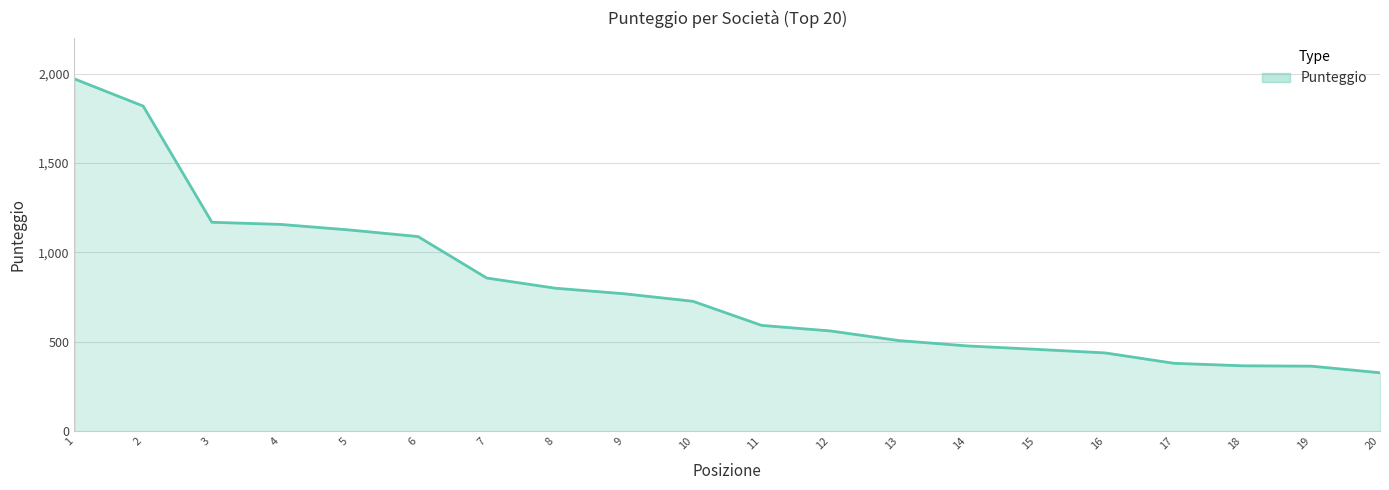

The chart shows a value of 857 at 7. True or false?

True